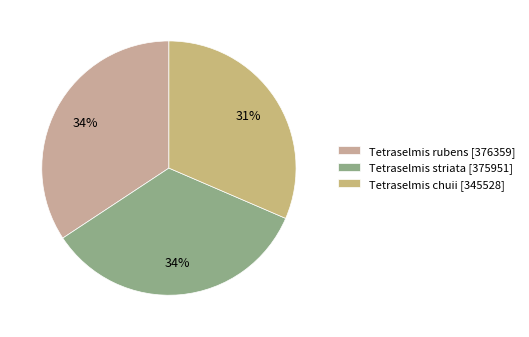

What is the total percentage of Tetraselmis striata and Tetraselmis chuii?

65.7%